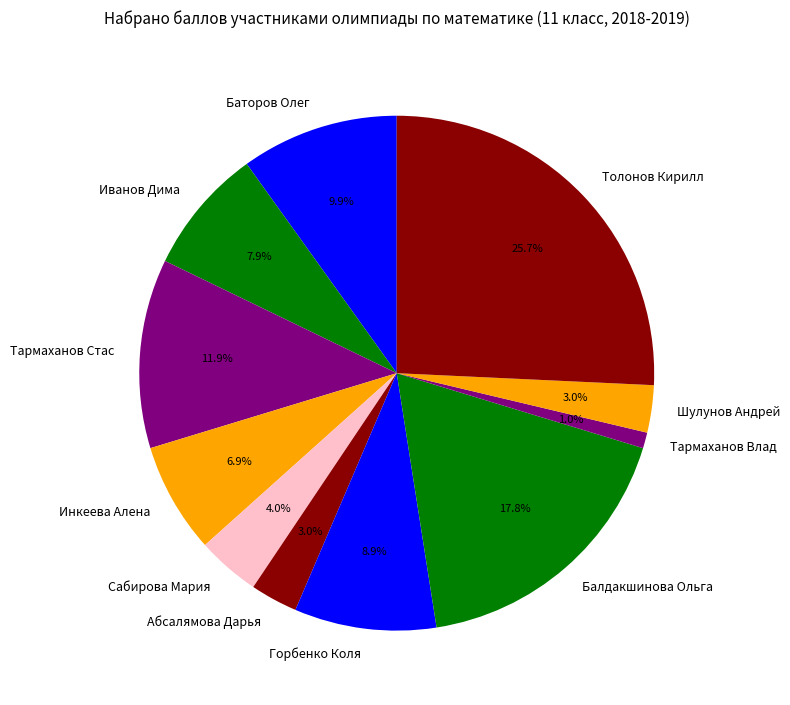

Which category has the biggest portion of the pie?

Толонов Кирилл